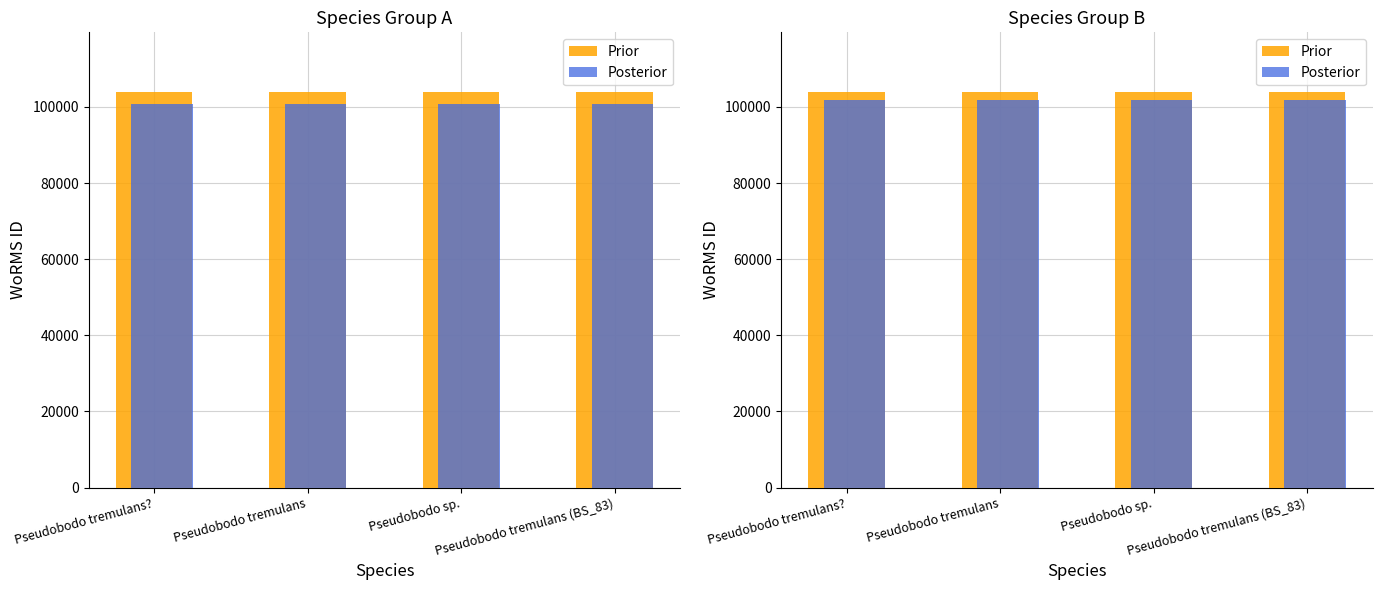

What is the spread (max minus min) of values at Pseudobodo tremulans??

2080.3